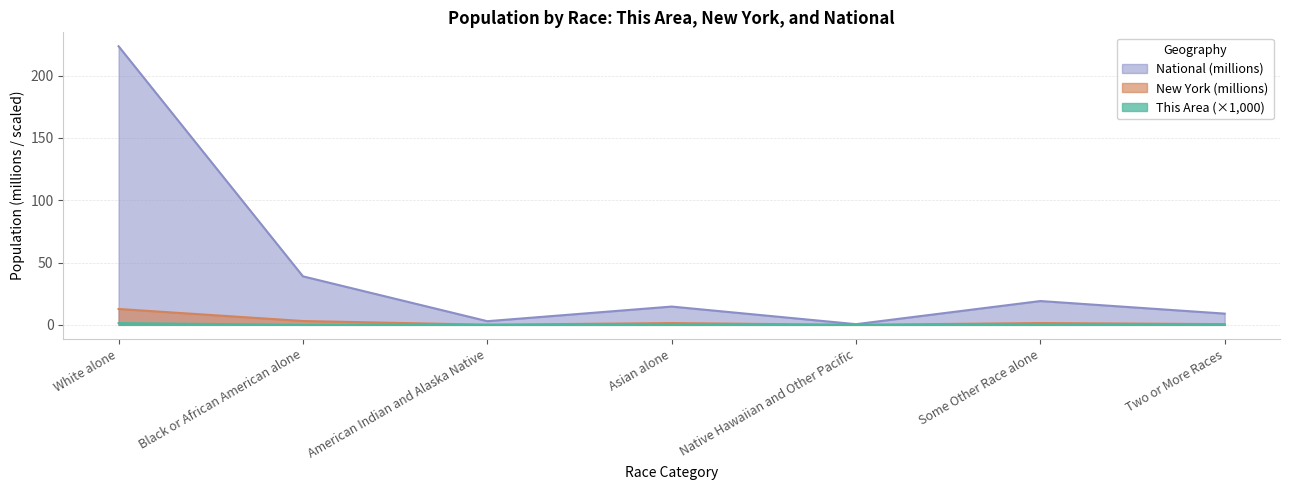

The value of This Area at Black or African American alone is 0.7. True or false?

False